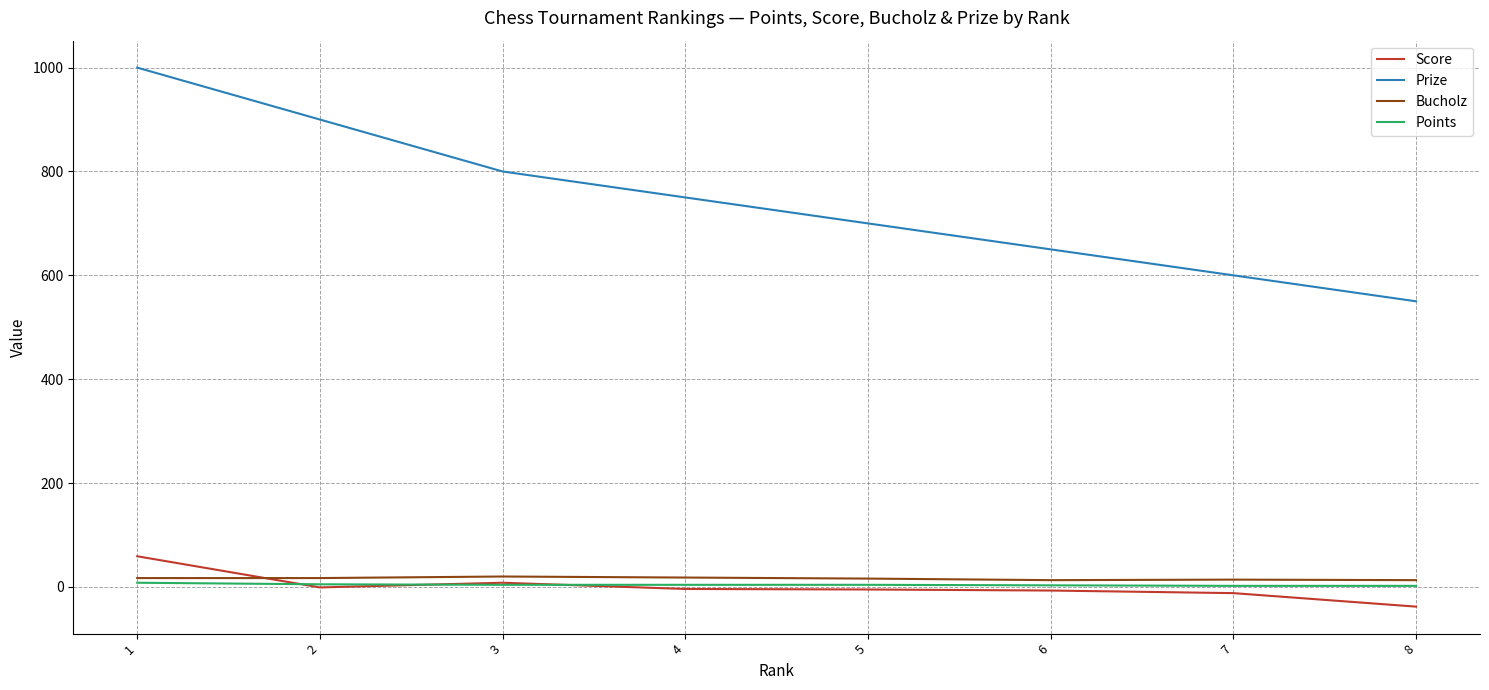

Where do Bucholz and Score first cross each other?

1 and 2